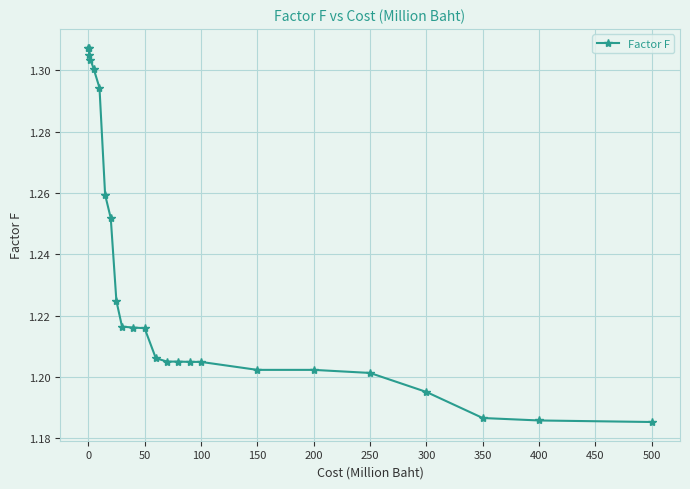

What is the sum of all values?

29.6